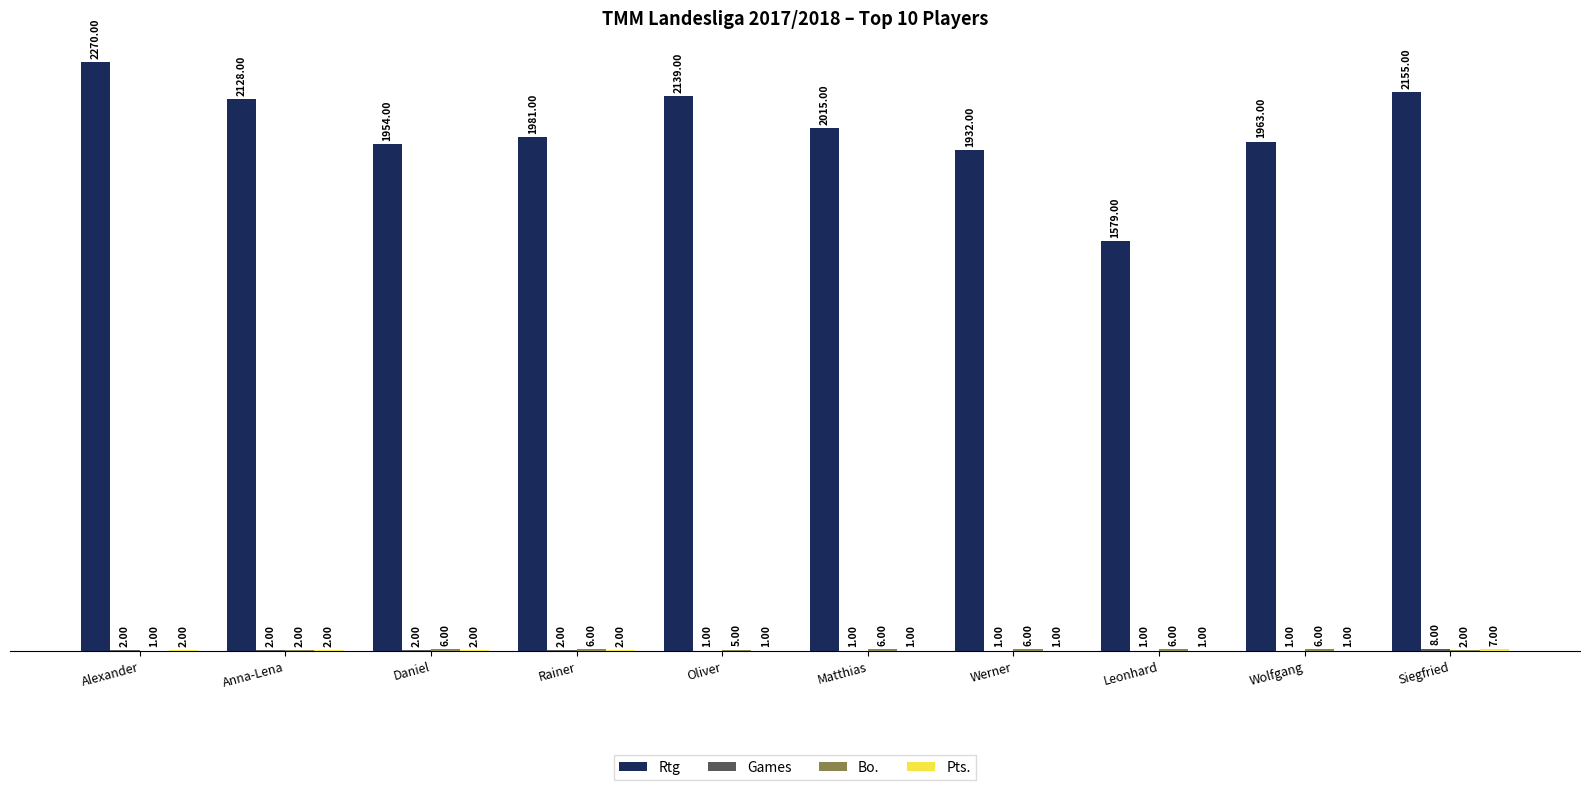

What is the total value across all series at Werner?

1940